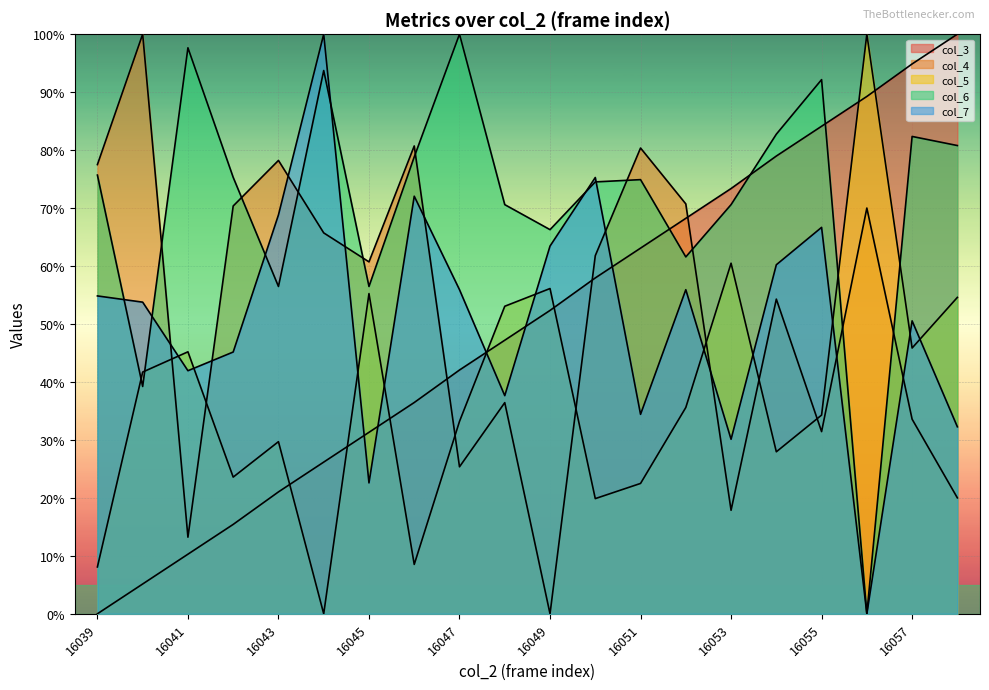

What is the sum of all col_5 values?

755.5